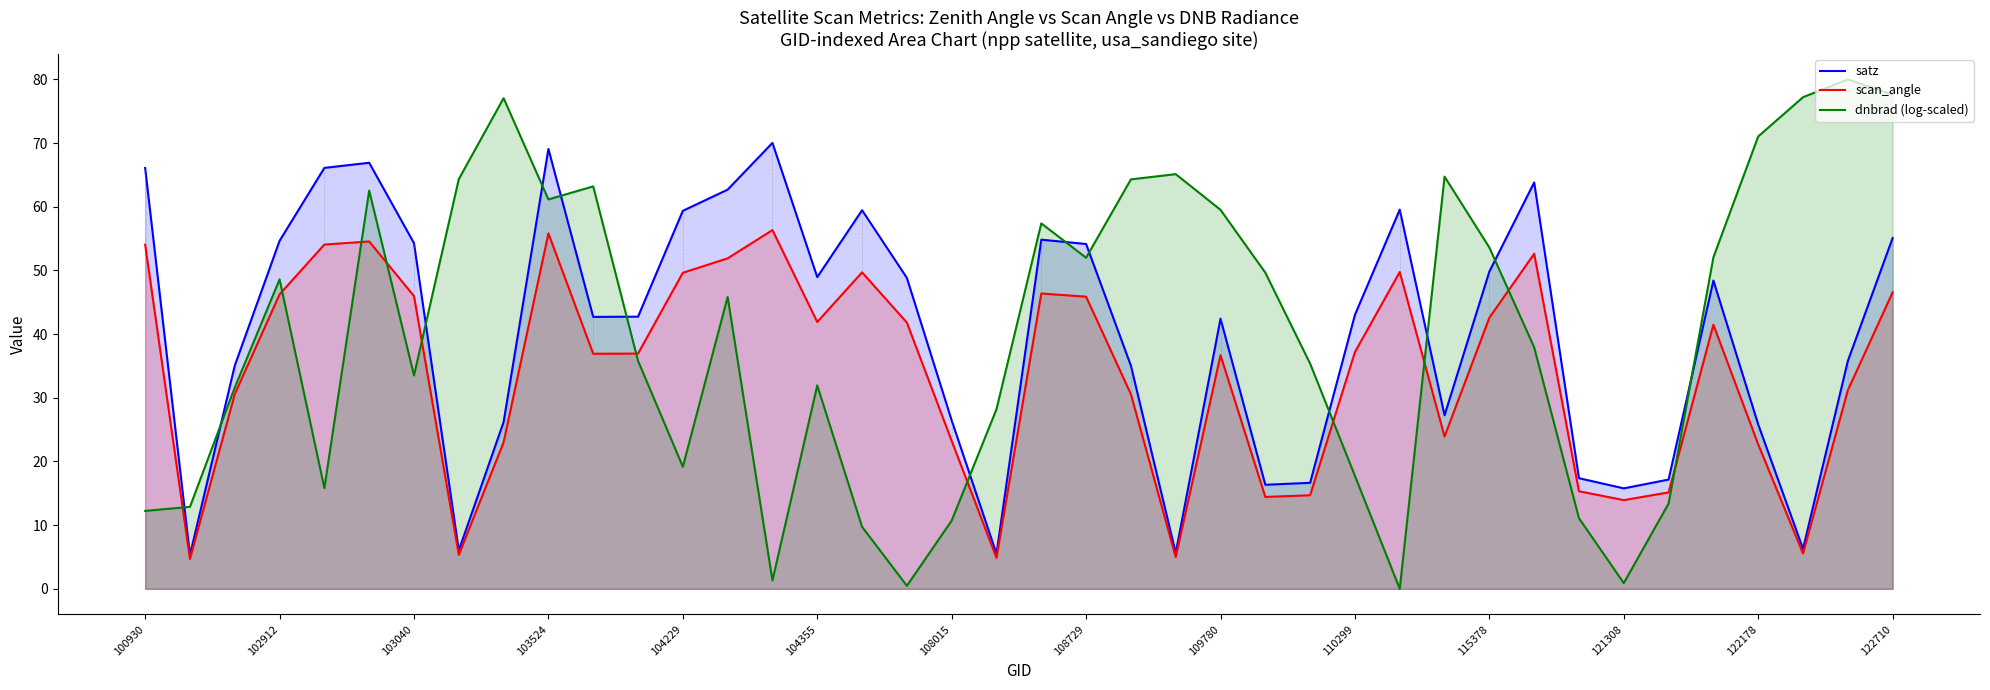

Which series has the largest range (max minus min)?

dnbrad (log-scaled)